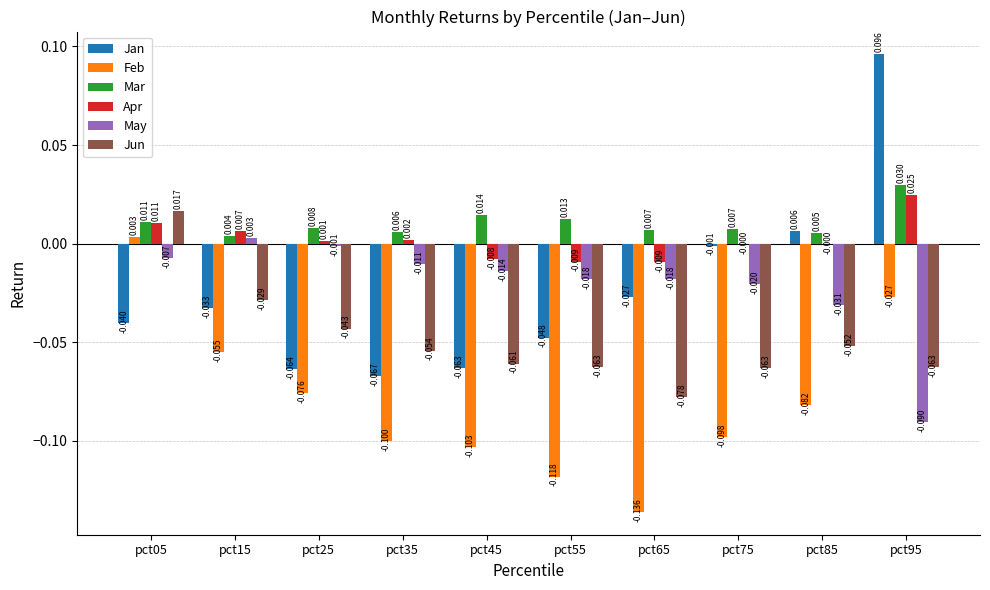

Which category has the highest value in the May series?

pct15